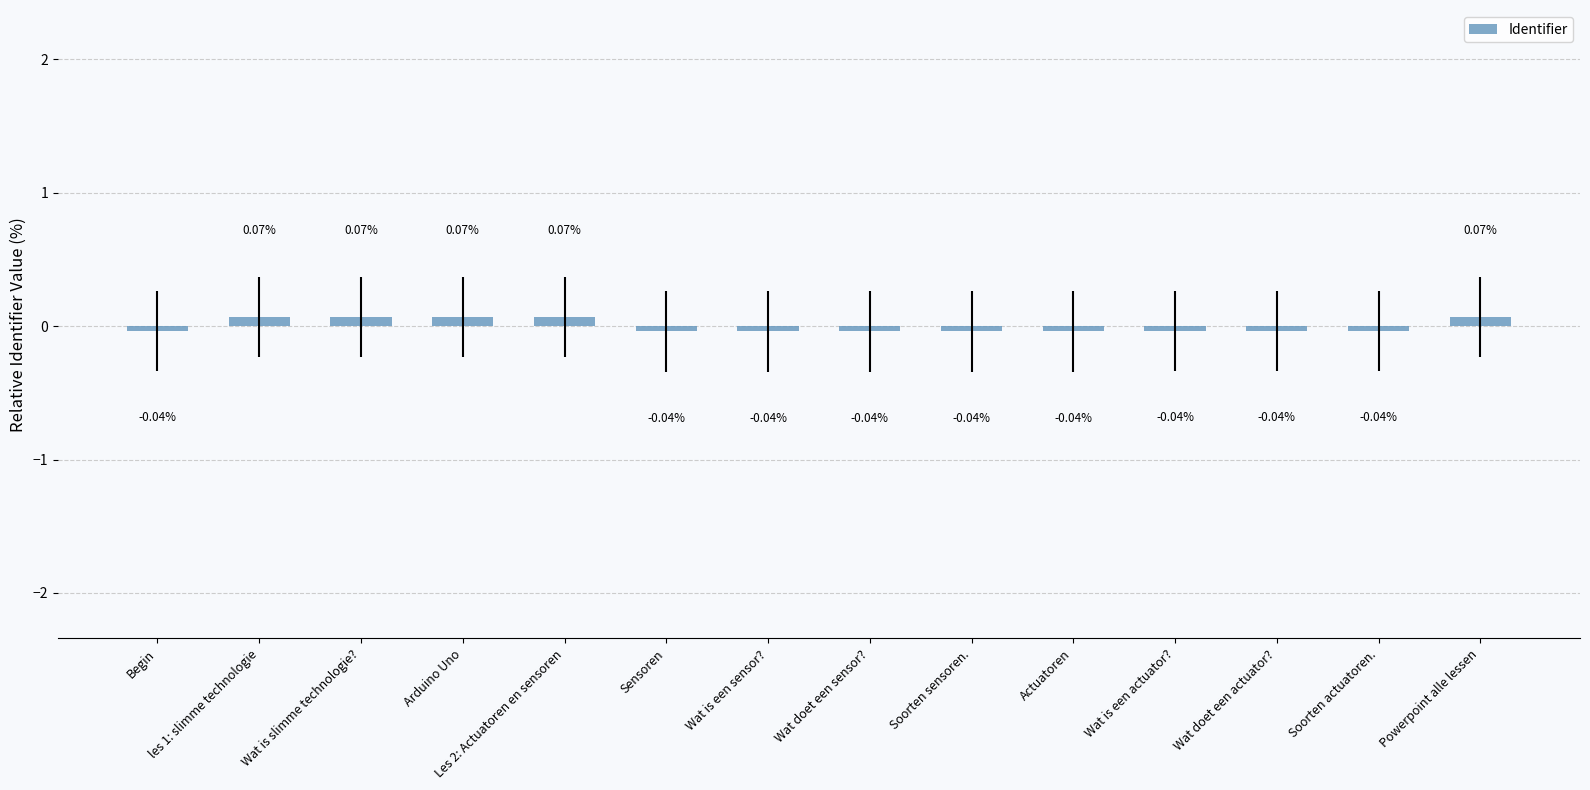

What is the label of the 13th bar from the right?

les 1: slimme technologie